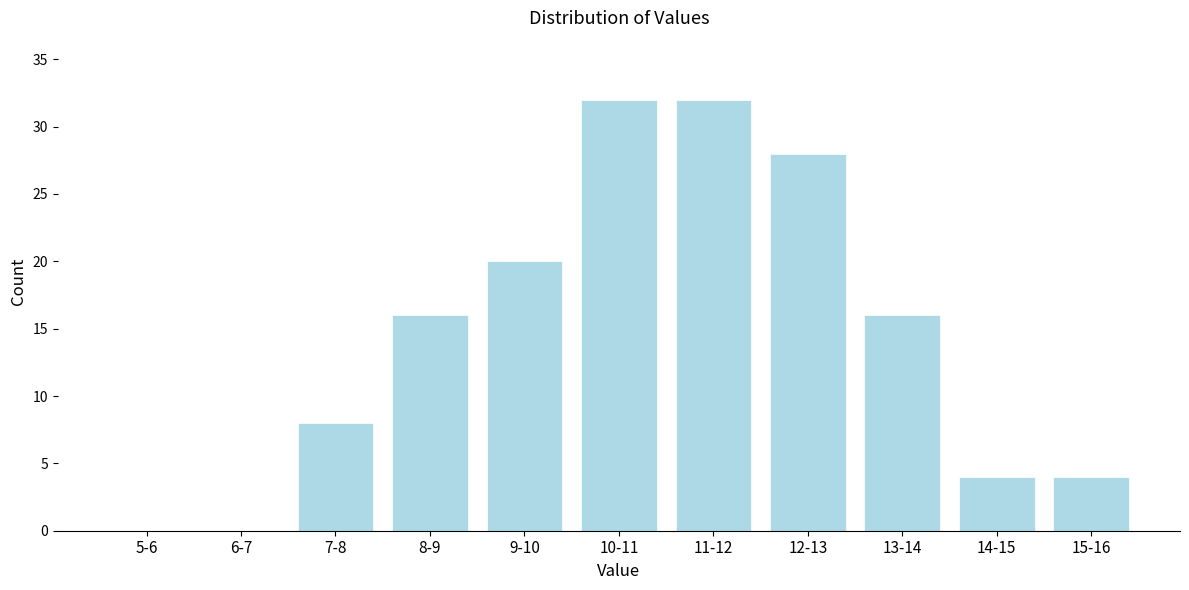

Reading left to right, list all the values displayed in this chart.

5-6=0	6-7=0	7-8=8	8-9=16	9-10=20	10-11=32	11-12=32	12-13=28	13-14=16	14-15=4	15-16=4